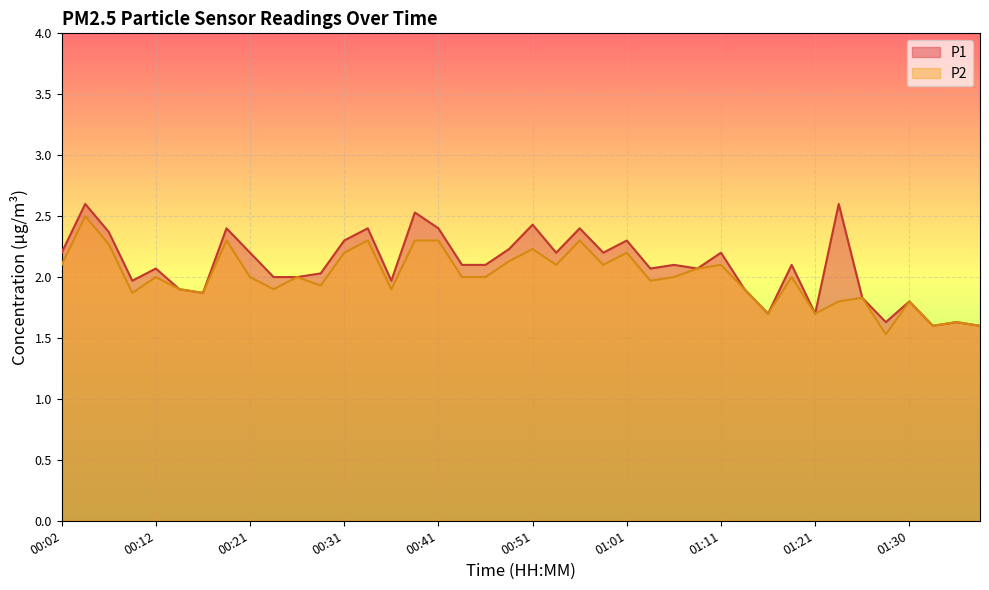

At which category is the sum across all series the highest?

00:04